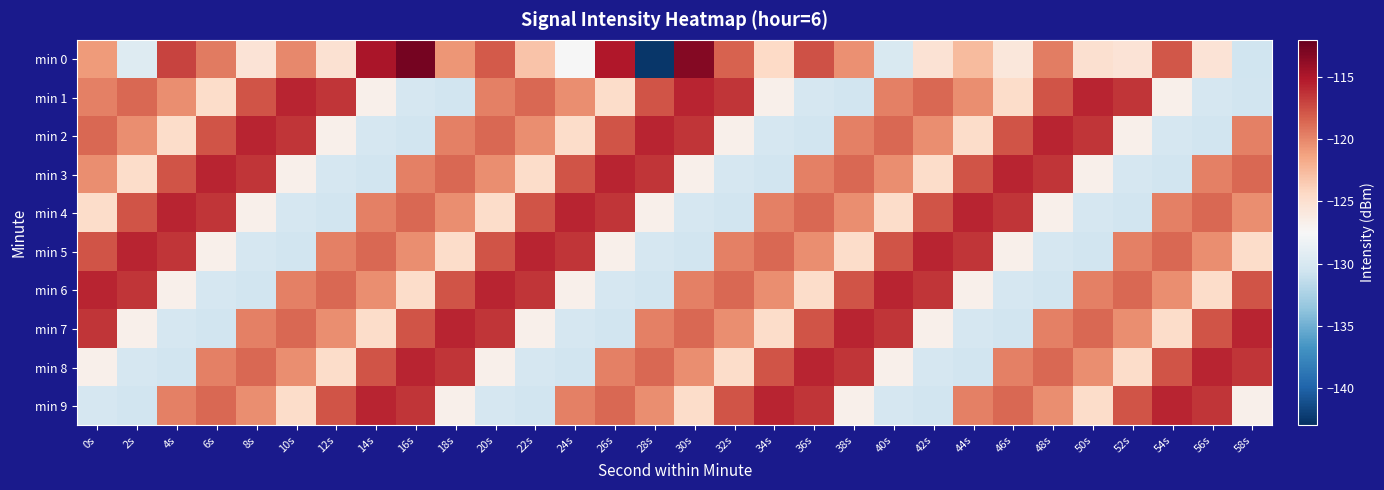

At which category does the chart reach its peak across all series?

16s